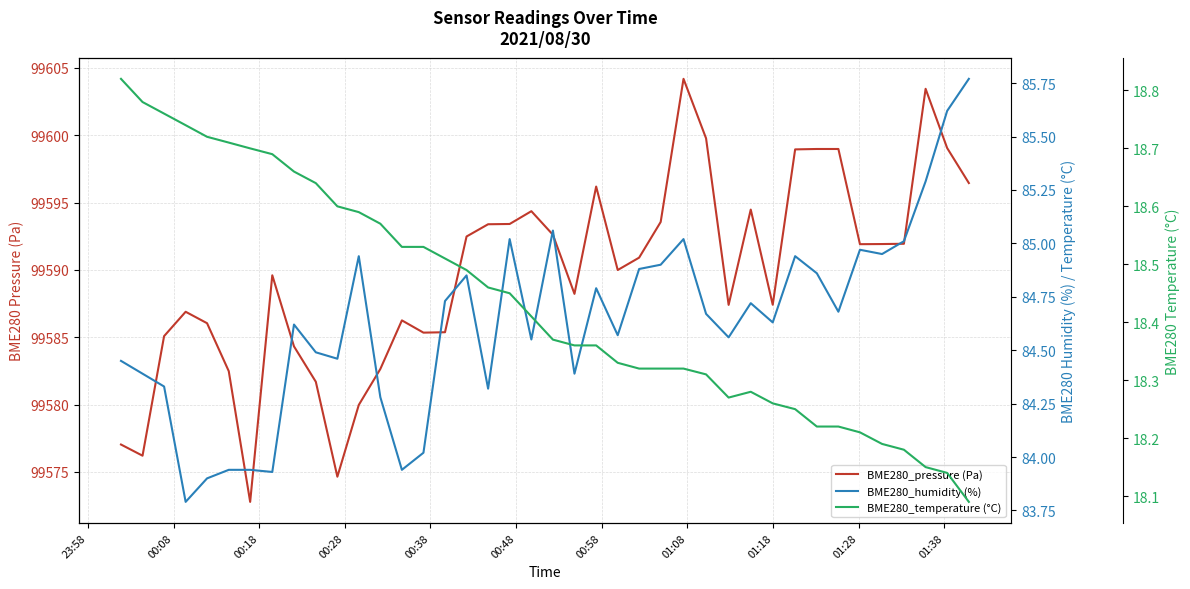

Reading left to right, what are all the values shown in this chart?

BME280_pressure (Pa): 99577.0	99576.2	99585.1	99586.9	99586.0	99582.5	99572.8	99589.6	99584.3	99581.7	99574.6	99580.0	99582.6	99586.2	99585.3	99585.4	99592.5	99593.4	99593.4	99594.4	99592.6	99588.2	99596.2	99590.0	99590.9	99593.6	99604.2	99599.8	99587.4	99594.5	99587.4	99598.9	99599.0	99599.0	99591.9	99591.9	99591.9	99603.4	99599.1	99596.4
BME280_humidity (%): 84.5	84.4	84.3	83.8	83.9	83.9	83.9	83.9	84.6	84.5	84.5	84.9	84.3	83.9	84.0	84.7	84.8	84.3	85.0	84.5	85.1	84.4	84.8	84.6	84.9	84.9	85.0	84.7	84.6	84.7	84.6	84.9	84.9	84.7	85.0	85.0	85.0	85.3	85.6	85.8
BME280_temperature (°C): 18.8	18.8	18.8	18.7	18.7	18.7	18.7	18.7	18.7	18.6	18.6	18.6	18.6	18.5	18.5	18.5	18.5	18.5	18.4	18.4	18.4	18.4	18.4	18.3	18.3	18.3	18.3	18.3	18.3	18.3	18.3	18.2	18.2	18.2	18.2	18.2	18.2	18.1	18.1	18.1